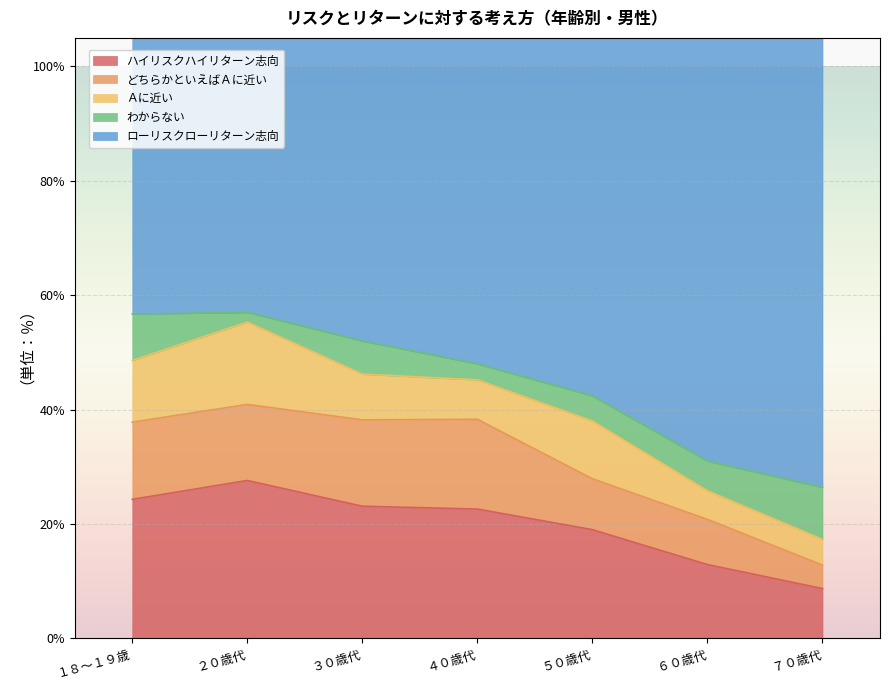

Where does the わからない series first go above 5?

１８～１９歳